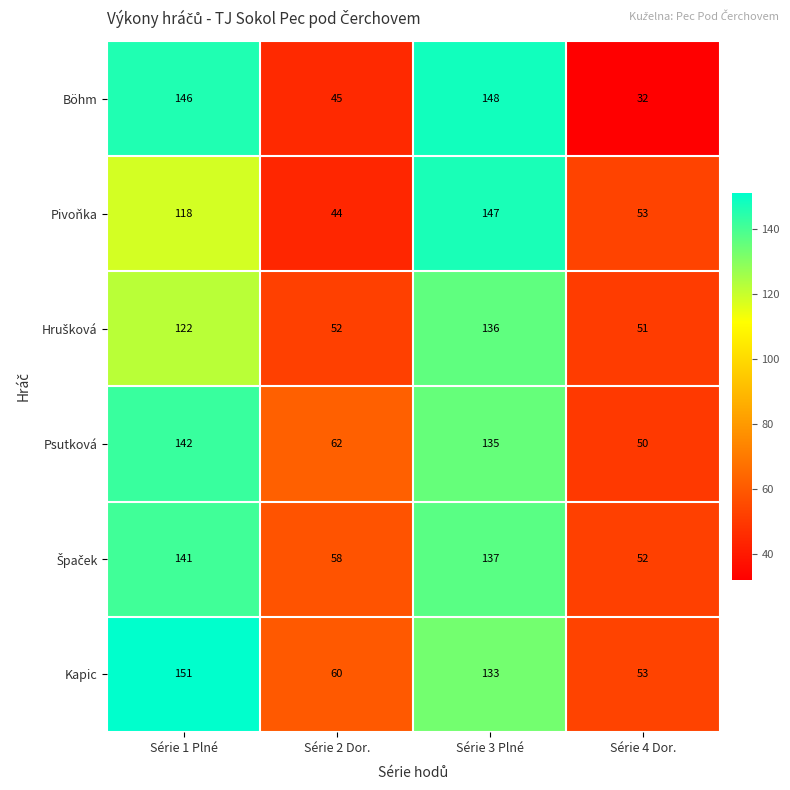

What is the total value across all series at Série 3 Plné?

836